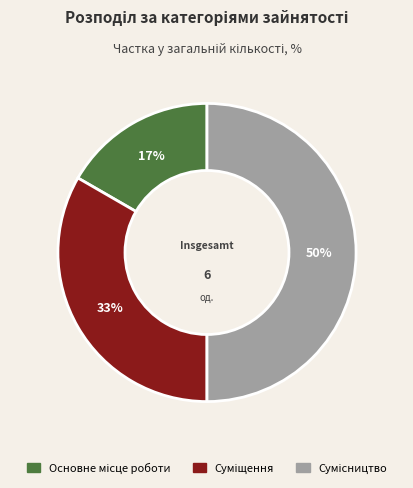

To the nearest percent, what is the average slice percentage?

33%